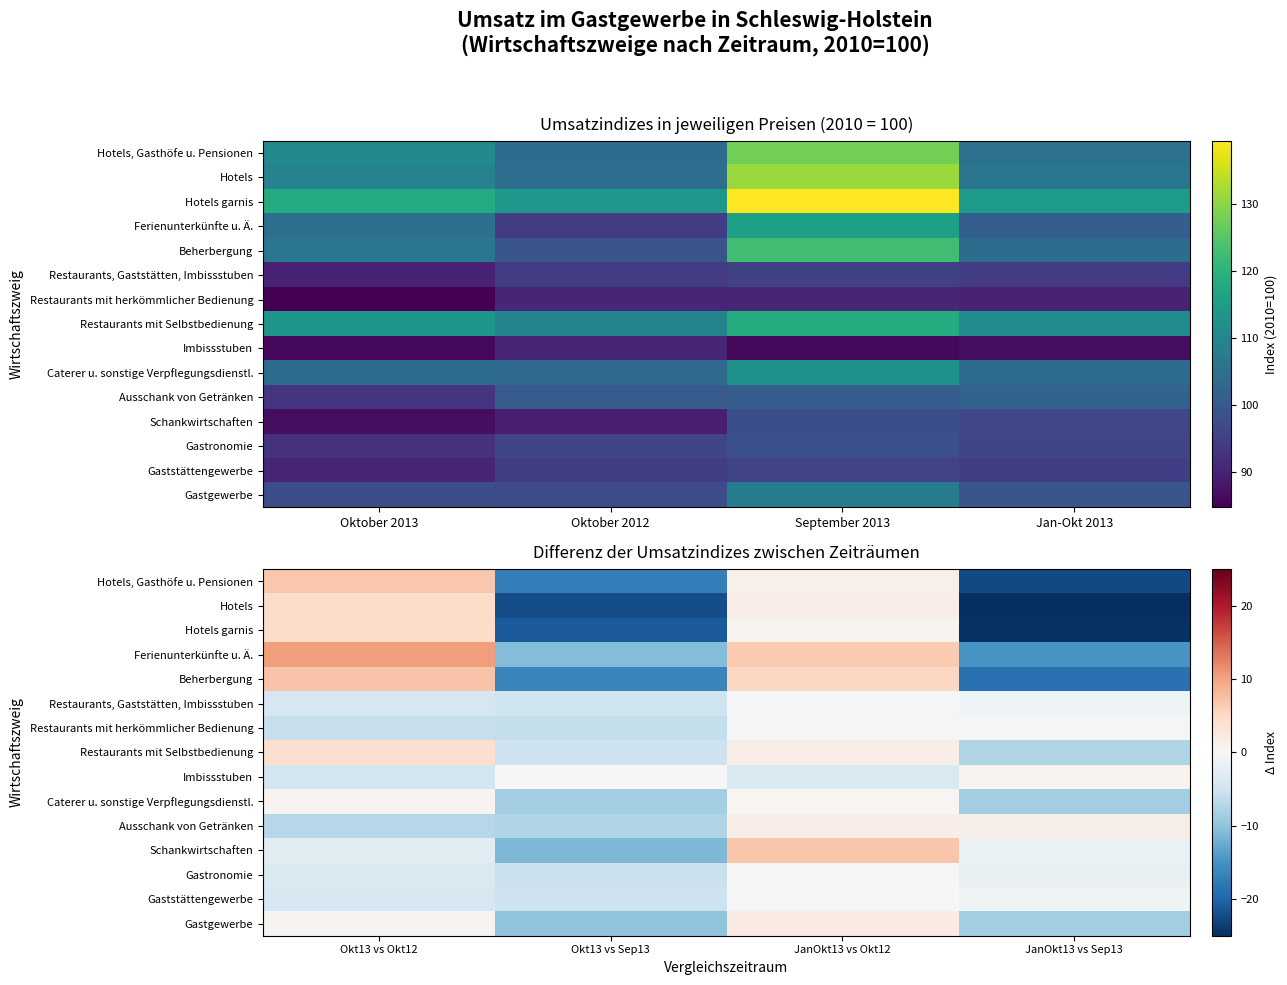

The Restaurants mit herkömmlicher Bedienung series shows -2.6 at Okt13 vs Sep13. True or false?

False